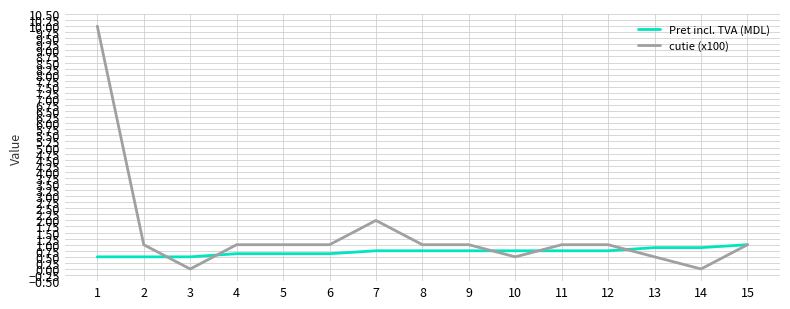

What is the difference between the highest and lowest values at 2?

0.5